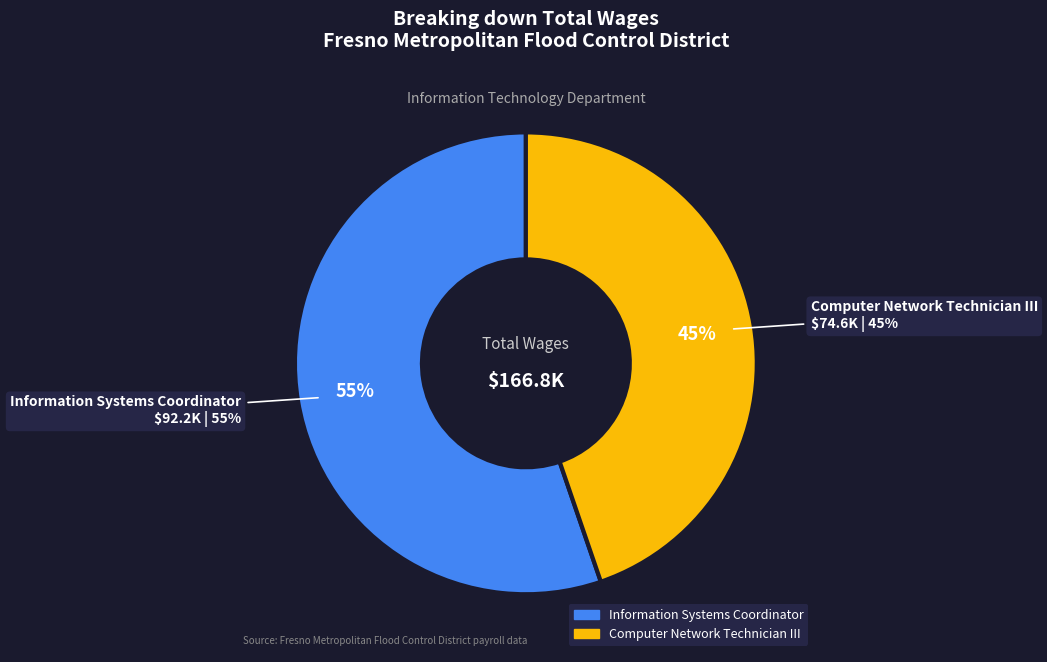

How many slices are in this pie chart?

2